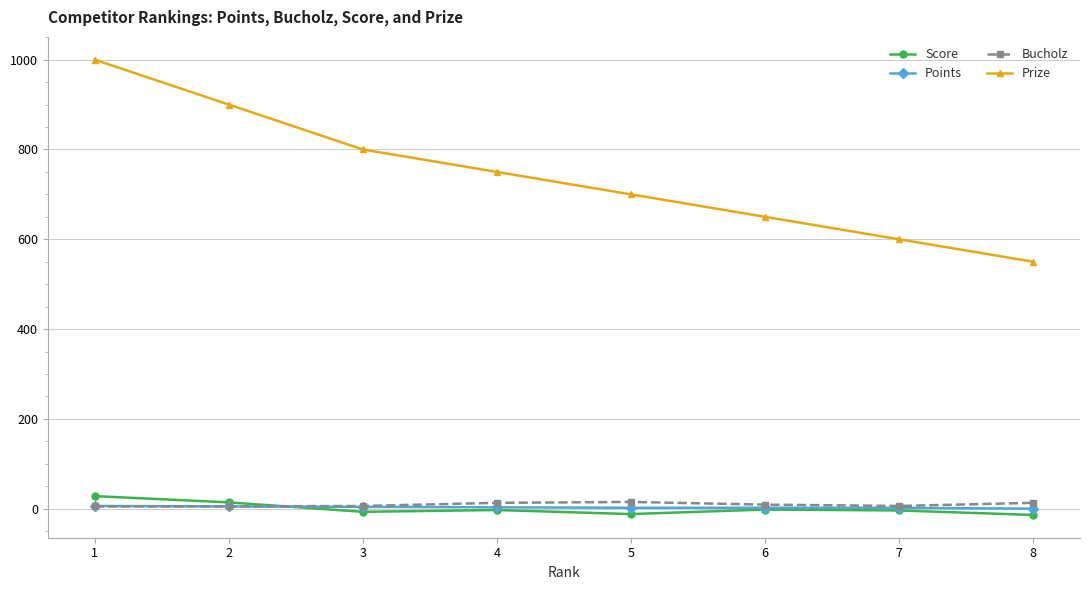

What is the sum of the Score values at 4 and 7?

-7